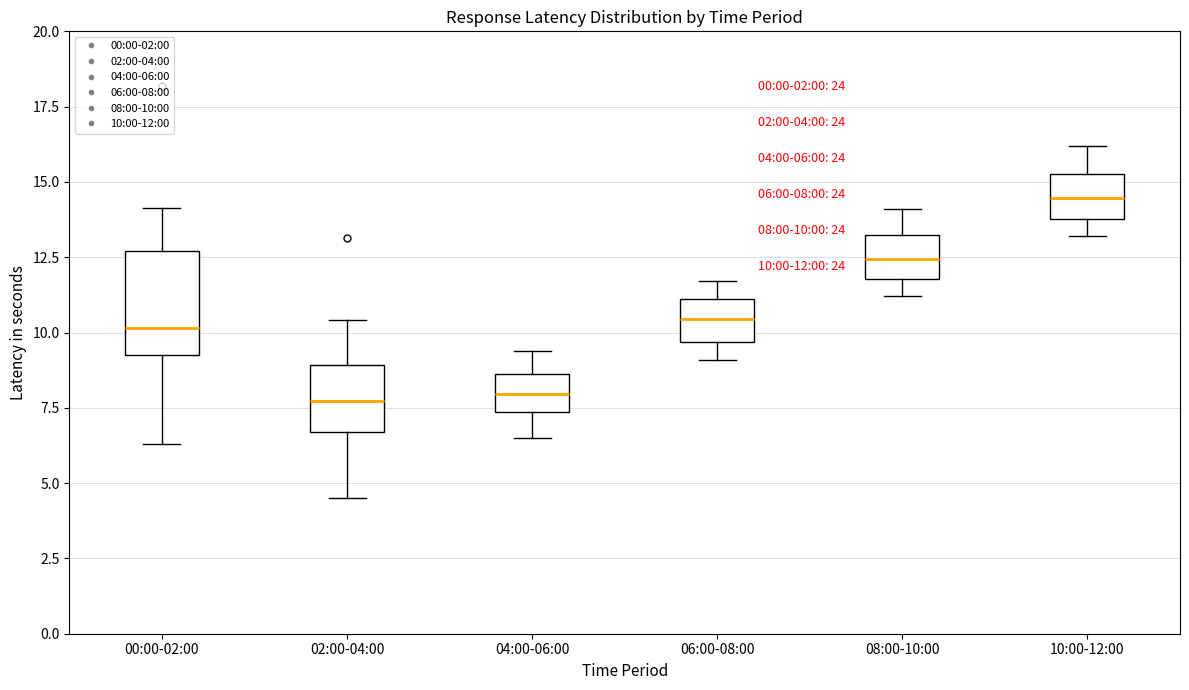

Which box is the tallest, from its lower edge to its upper edge?

00:00-02:00